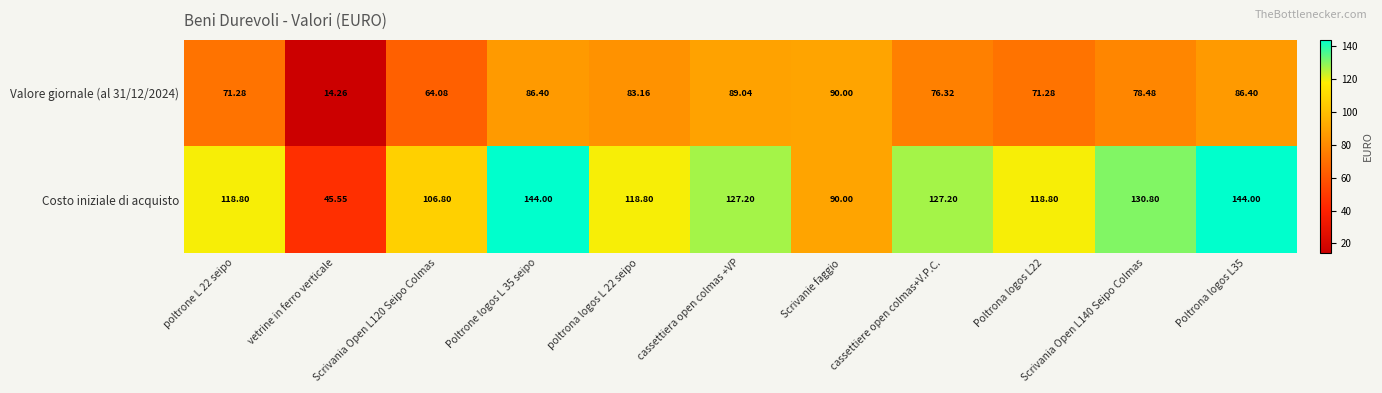

Which series has the widest spread of values?

Costo iniziale di acquisto